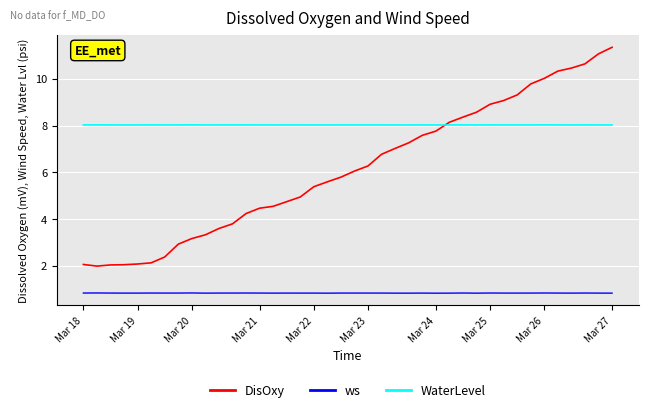

Which series has the largest total across all categories?

WaterLevel